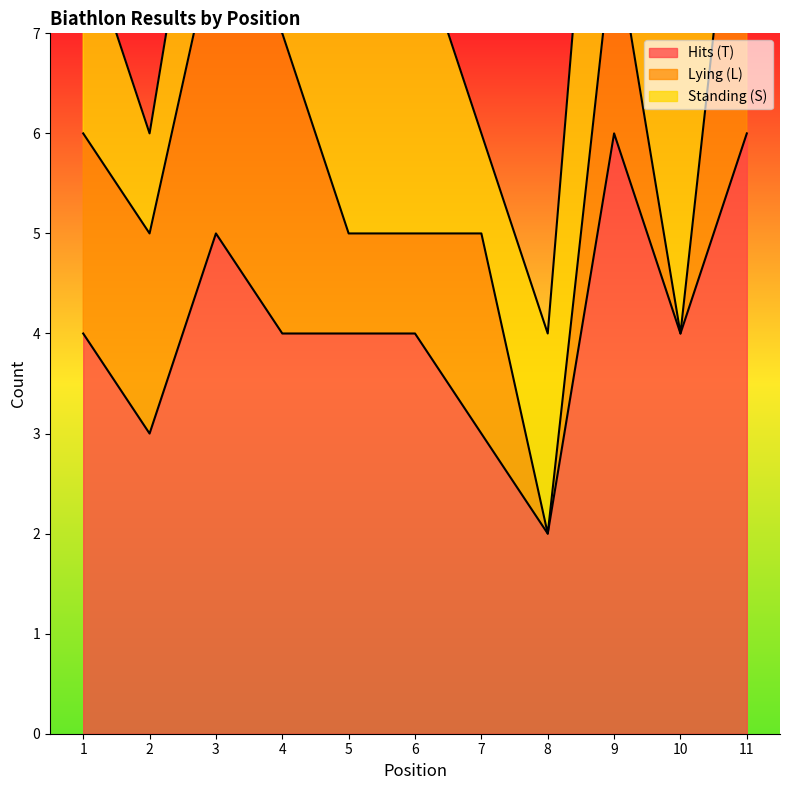

True or false: Standing (S) has more than 2 interior local peaks.

False